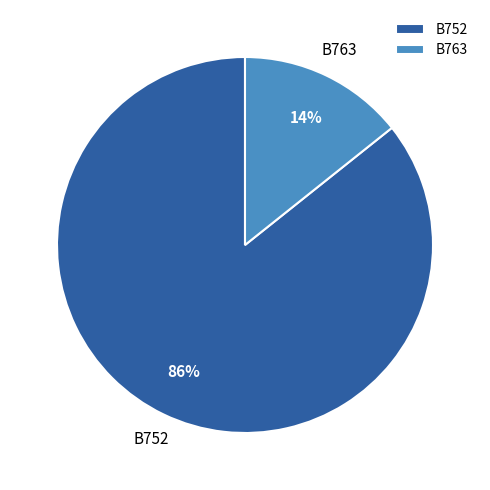

Which slice is the largest?

B752